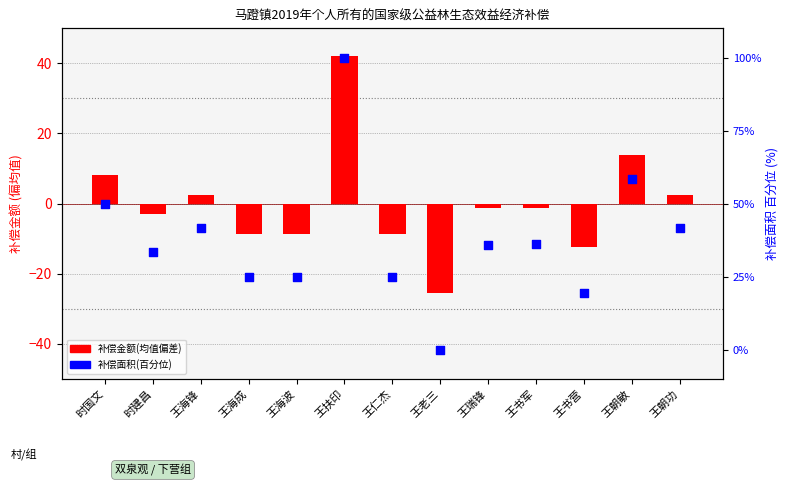

What is the total value across all series at 王老三?

-25.5